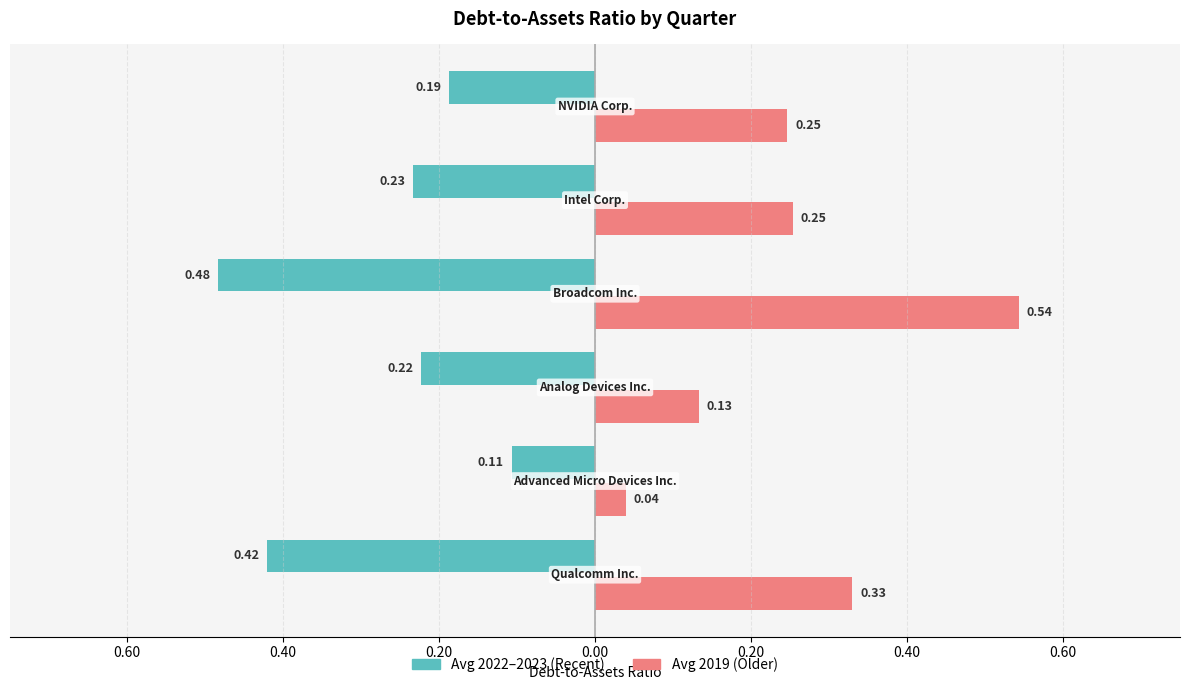

Count the number of categories in the chart.

6